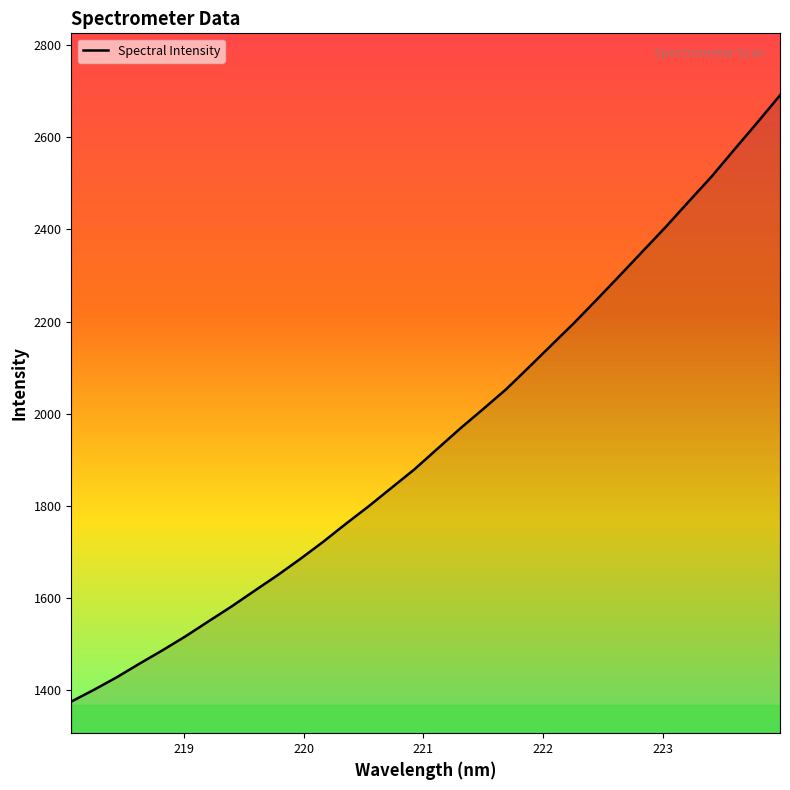

What is the maximum value shown in the chart?

2691.6